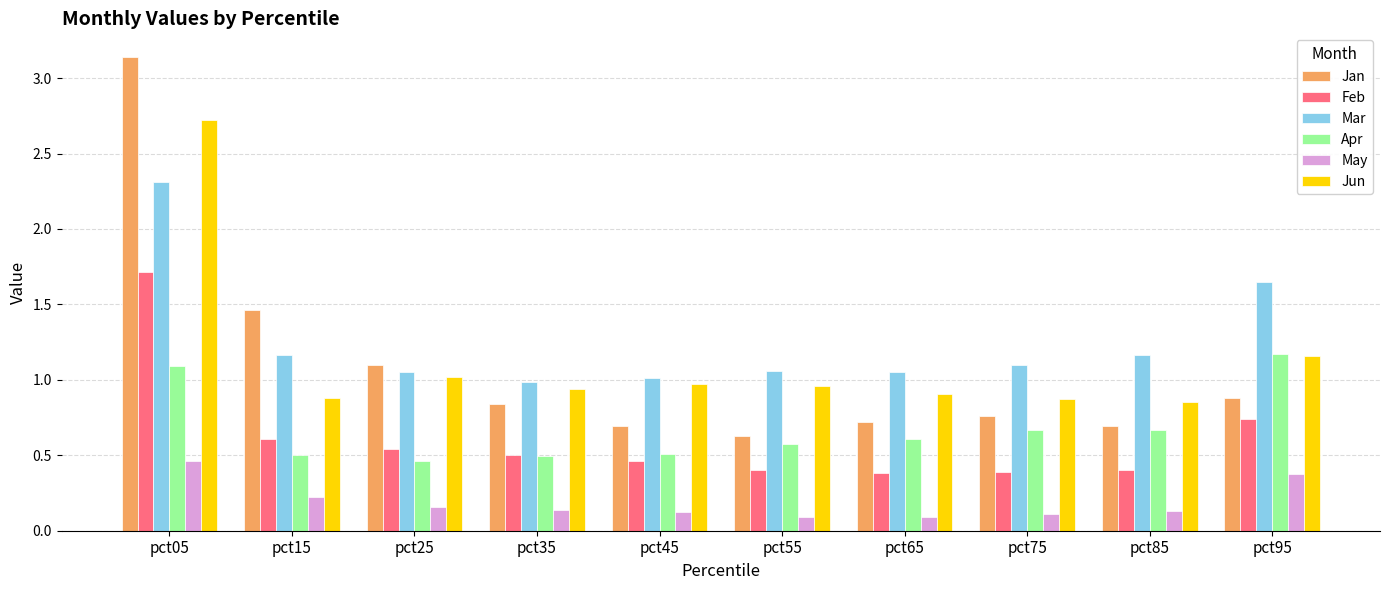

True or false: Jan has a value of 0.9 at pct95.

True